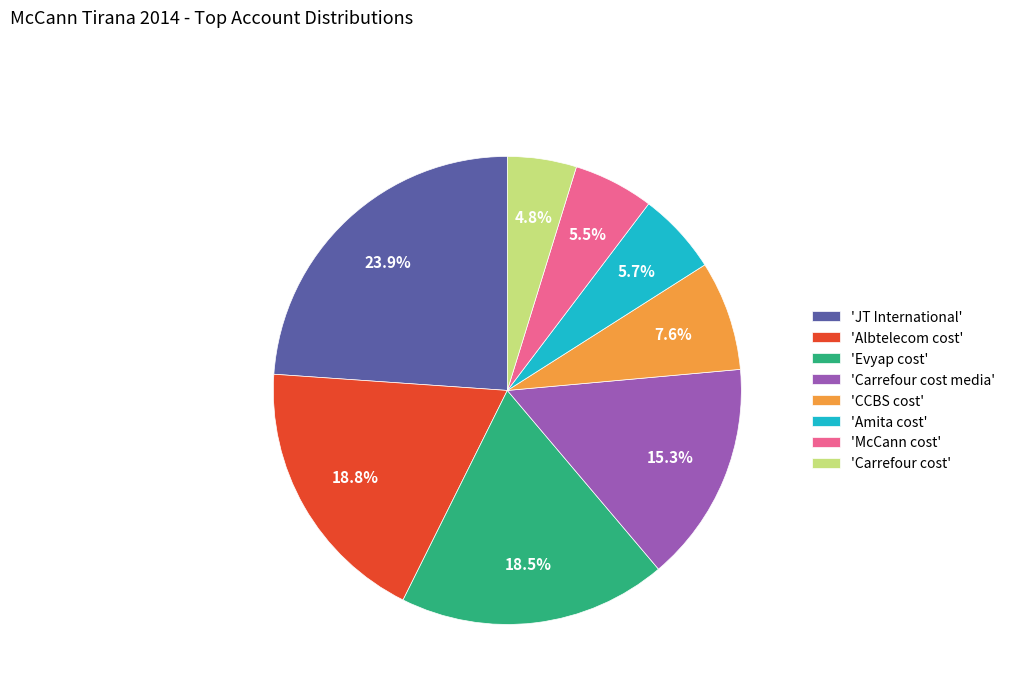

Which category has the biggest portion of the pie?

'JT International'